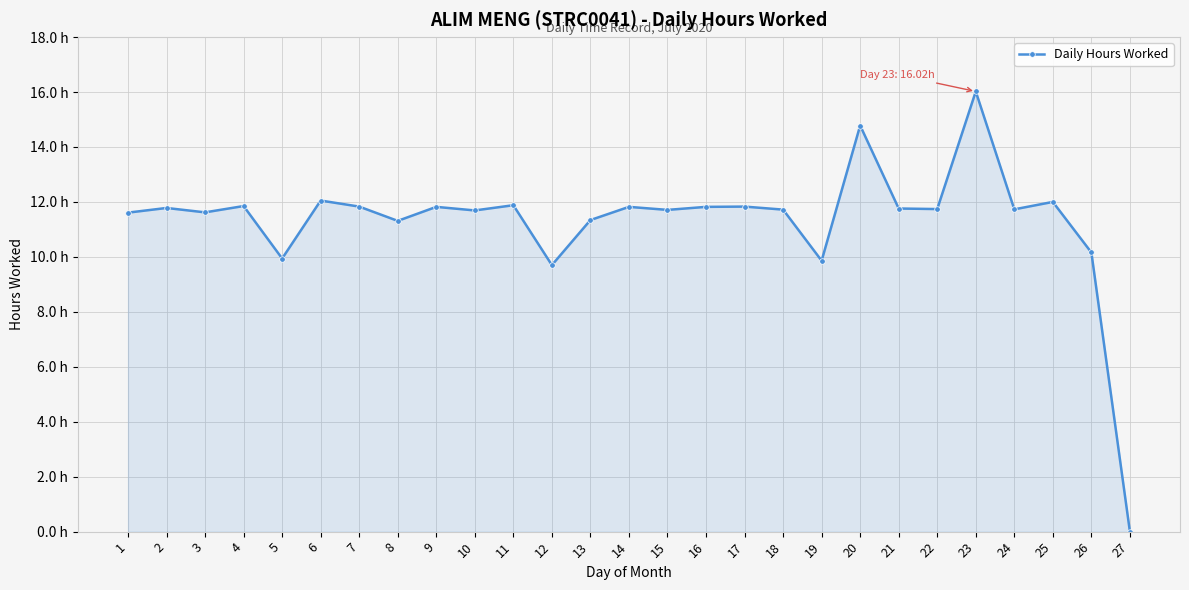

Is this an area chart (filled region under the line)?

Yes